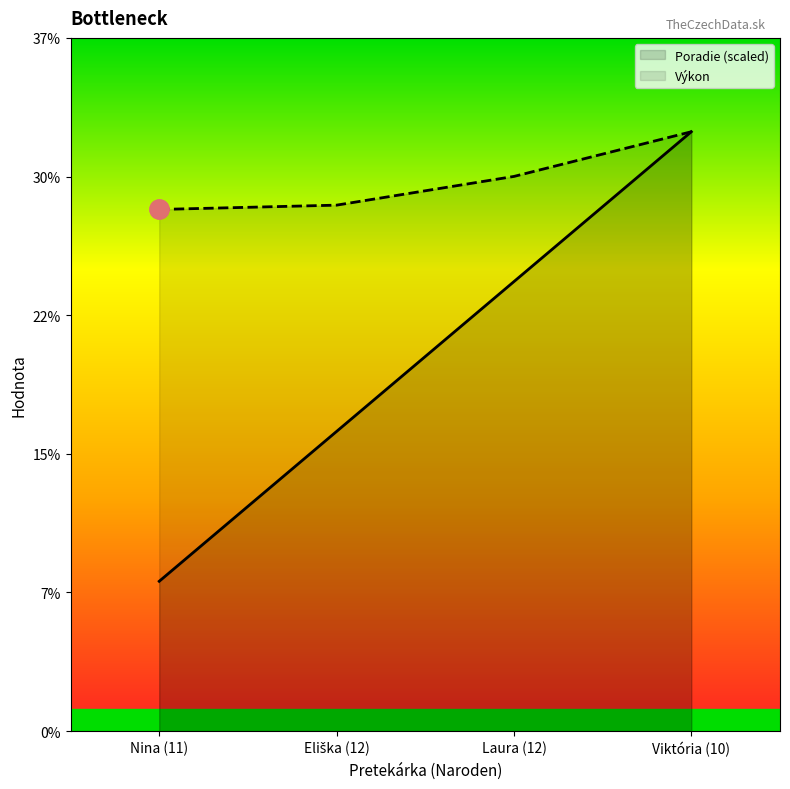

Reading left to right, what are all the values shown in this chart?

Poradie (scaled): 8.0	16.0	23.9	31.9
Výkon: 27.8	28.0	29.6	31.9